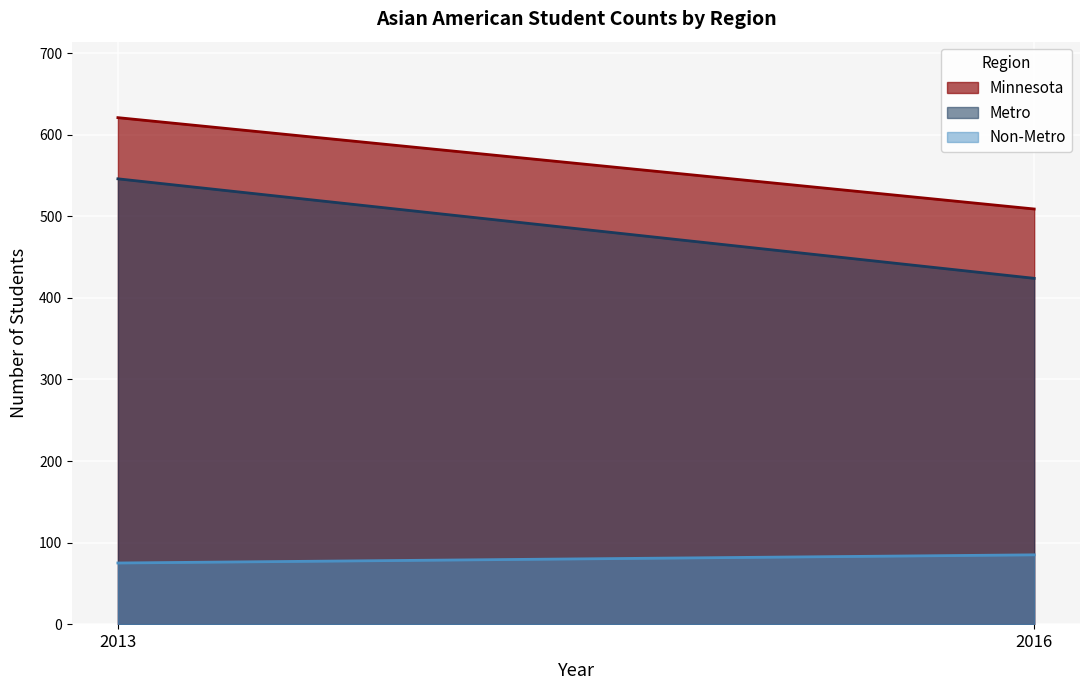

What is the highest value of the Minnesota series?

621